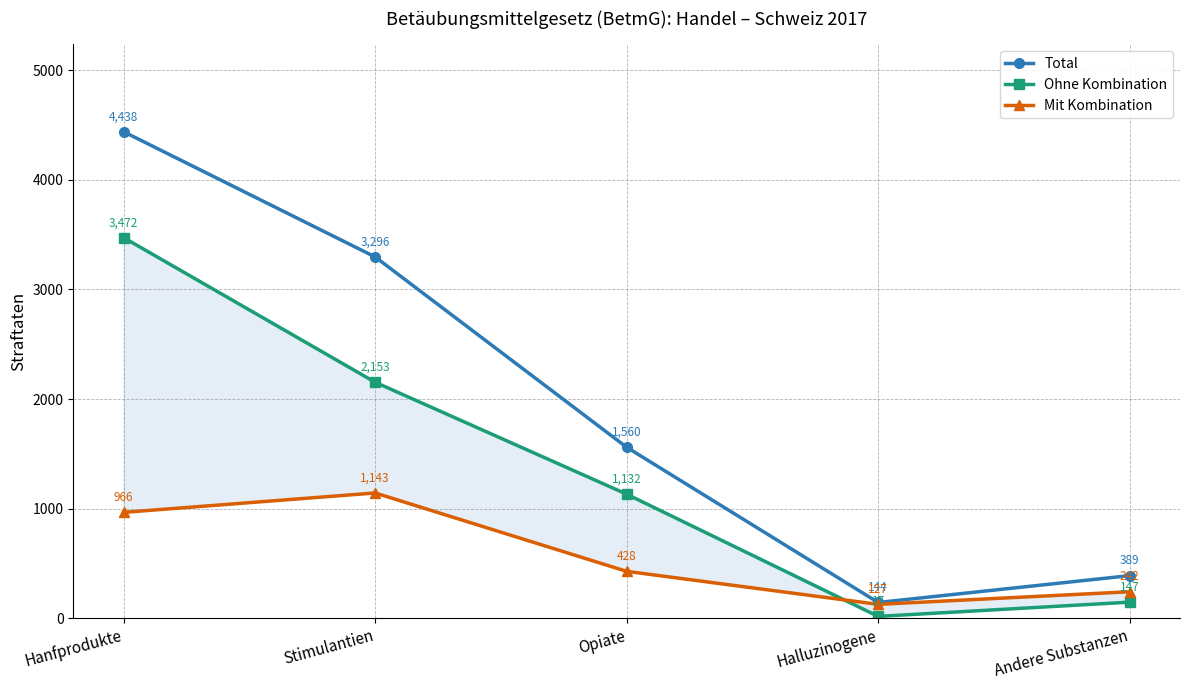

Read the Total value at Opiate.

1560